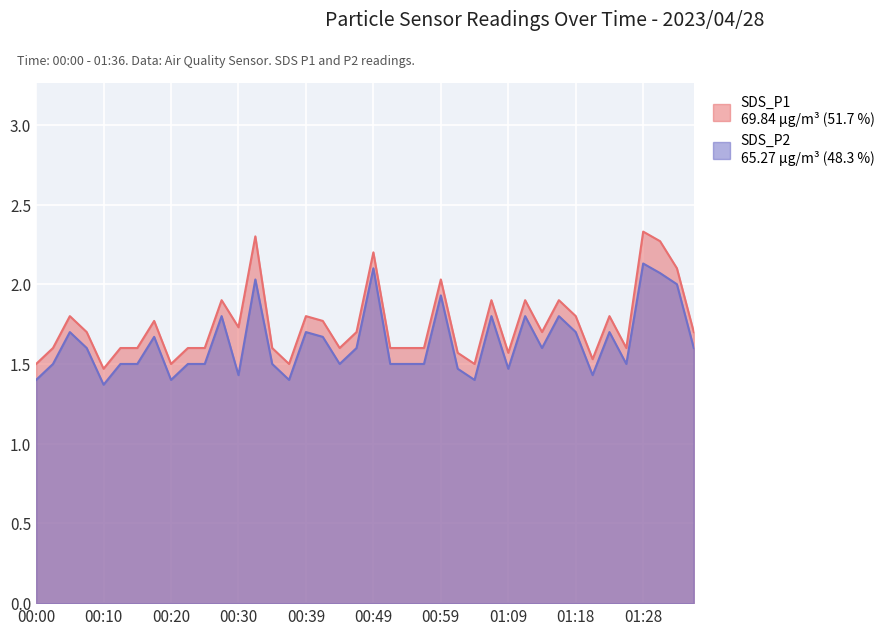

What is the average value of the SDS_P1 series?

1.7